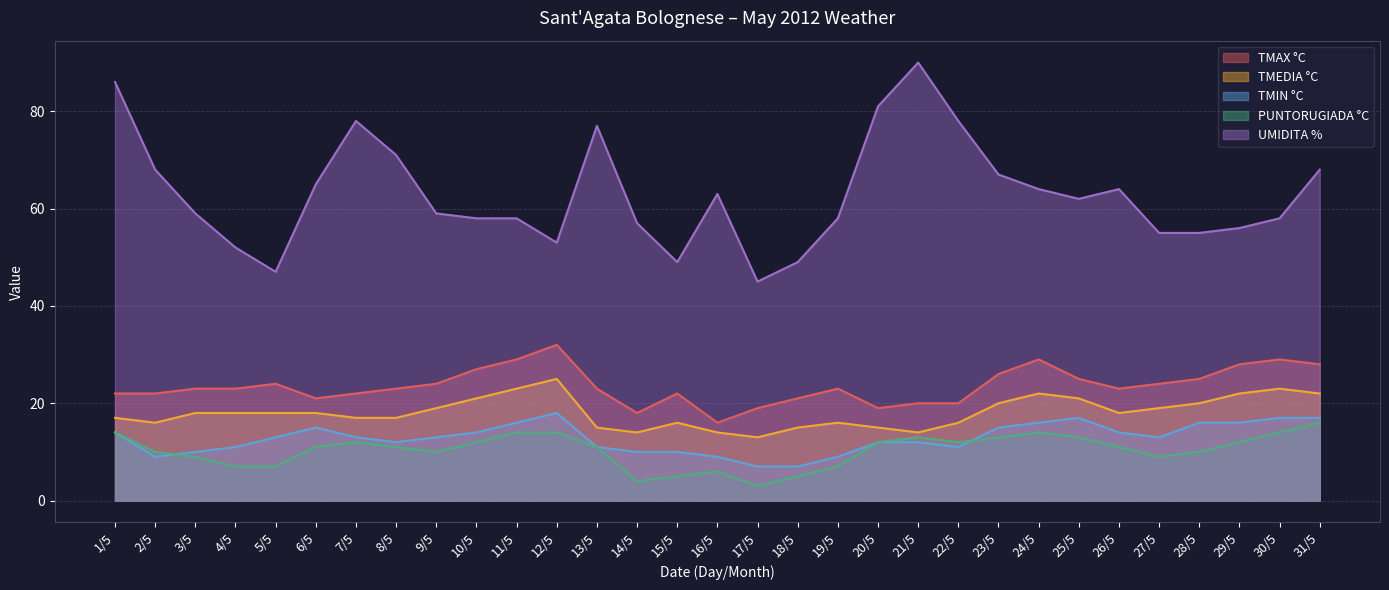

What are all the series names shown in the legend?

TMAX °C, TMEDIA °C, TMIN °C, PUNTORUGIADA °C, UMIDITA %